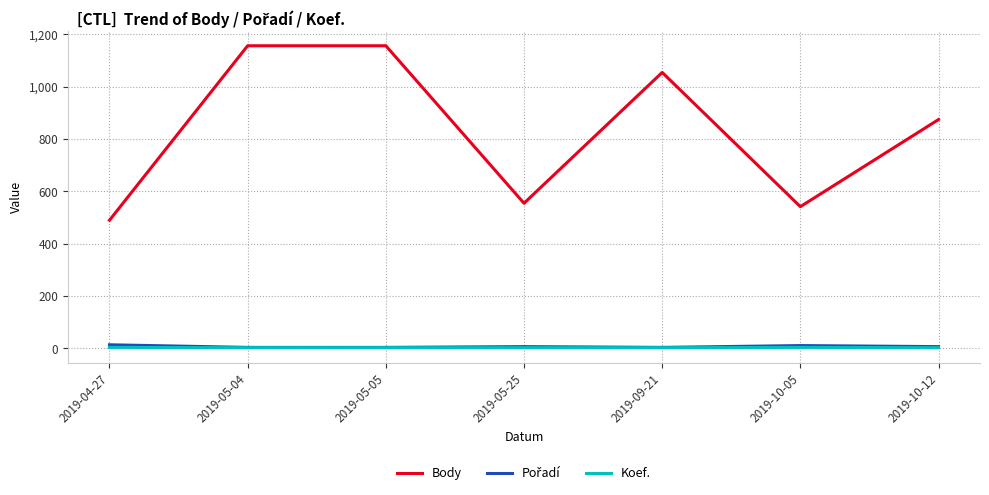

True or false: Koef. and Body cross at least once.

False